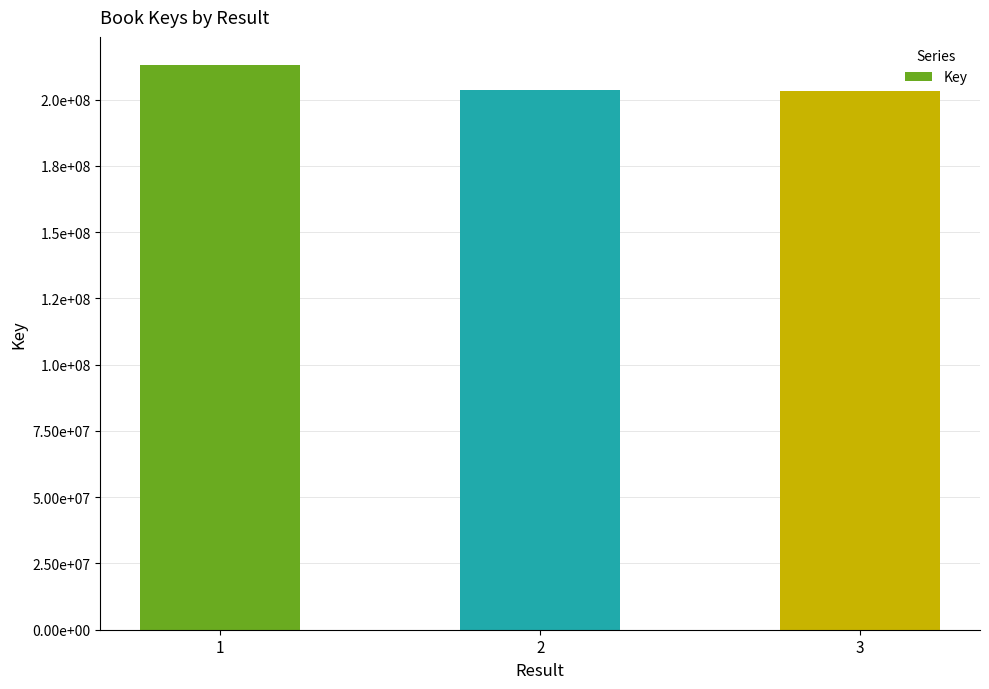

Are the bars horizontal?

No